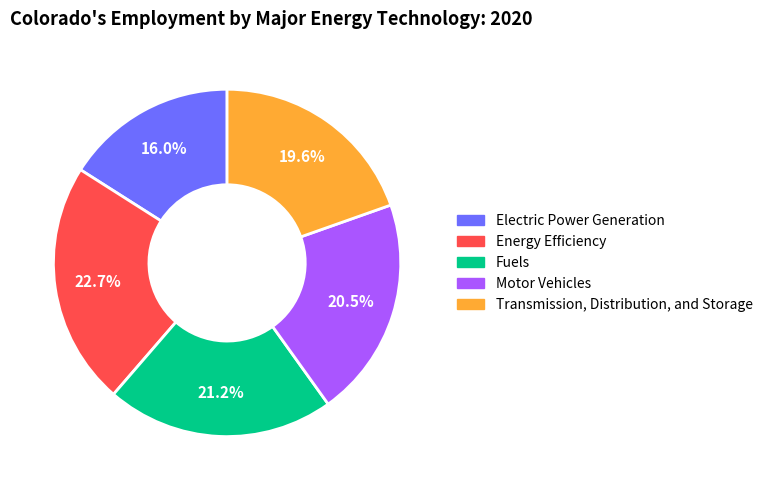

What percentage is NOT represented by Electric Power Generation?

84.0%